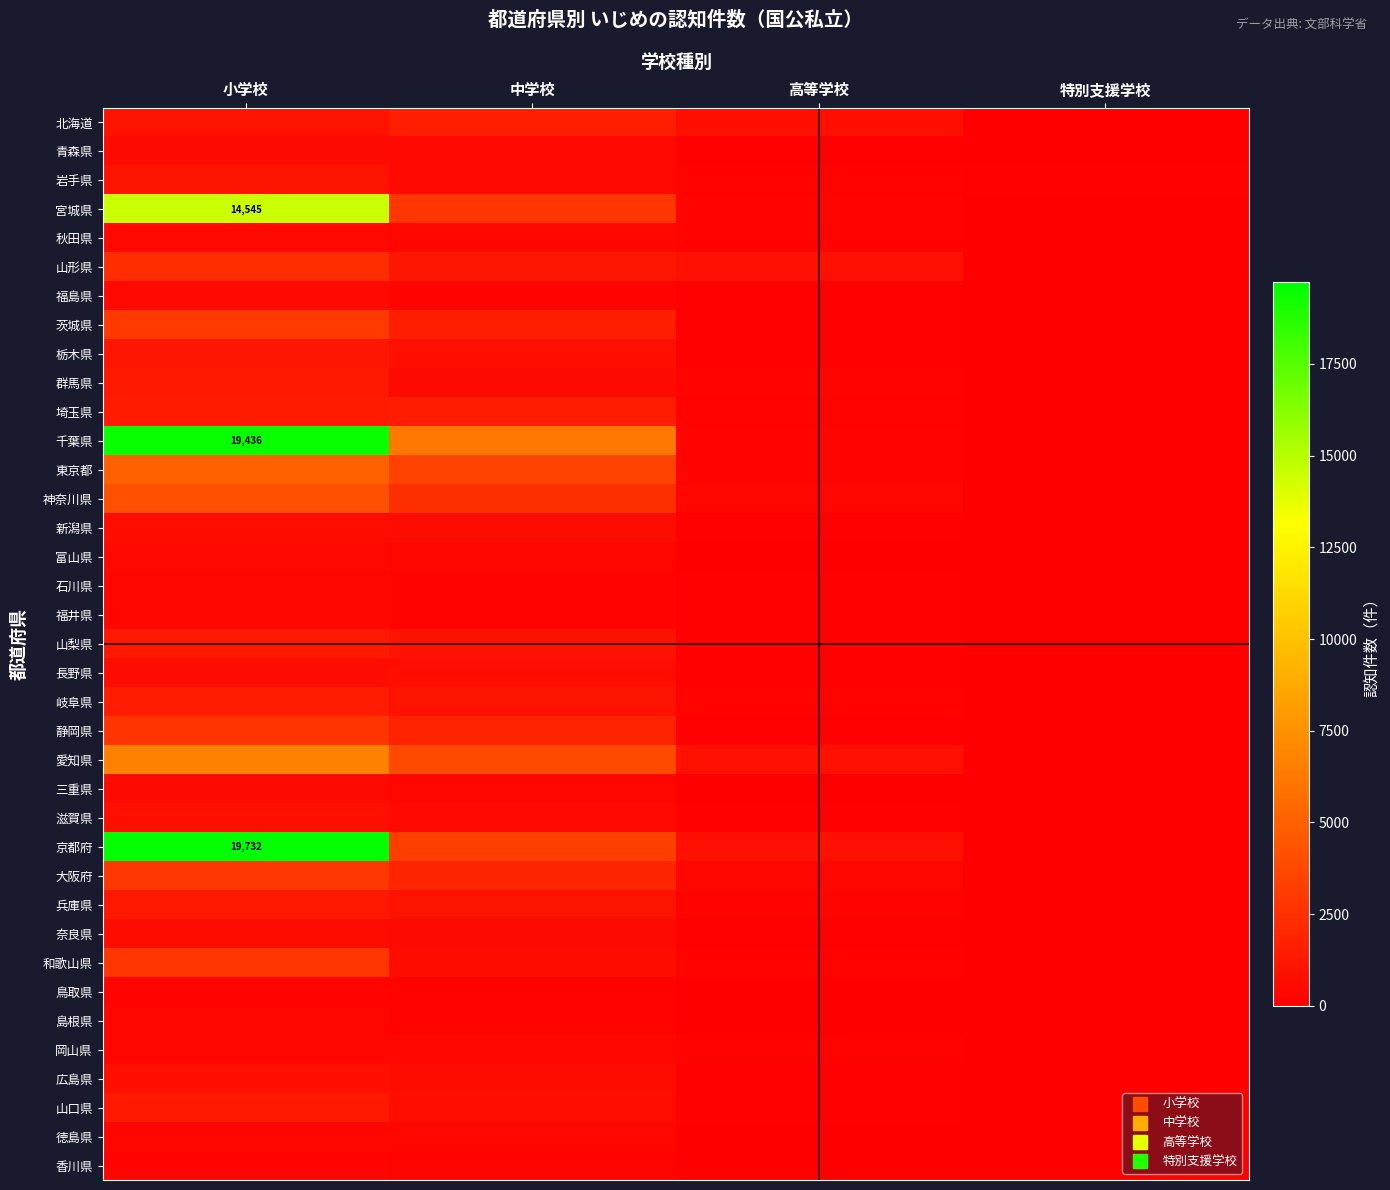

Which series has the largest total across all categories?

千葉県